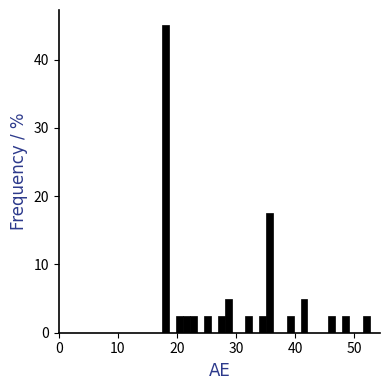

Read against the x-axis, roughly where is the centre of the tallest bar?

18